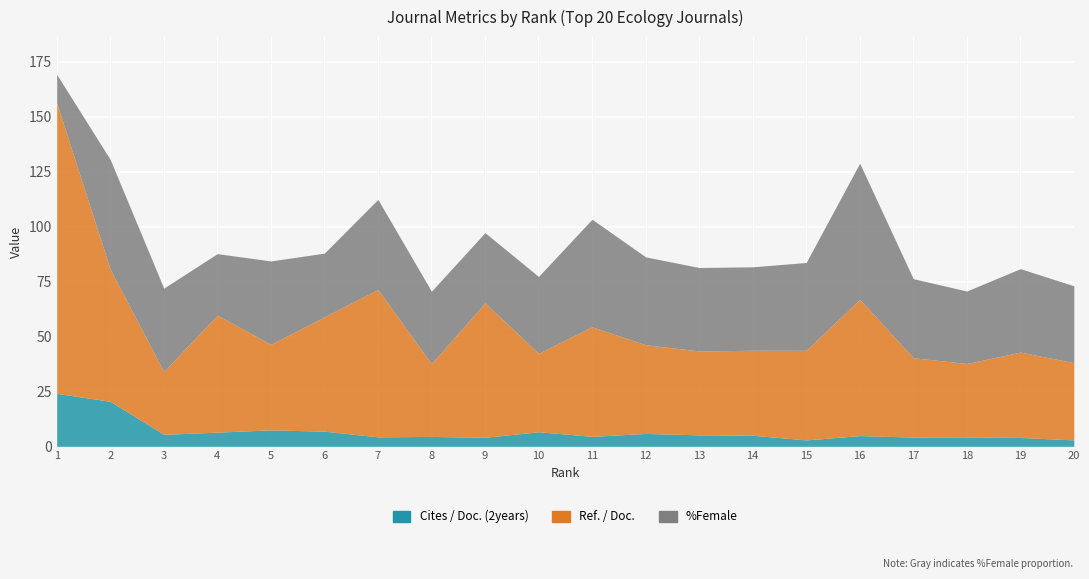

What is the difference between the maximum and minimum values in the %Female series?

49.0